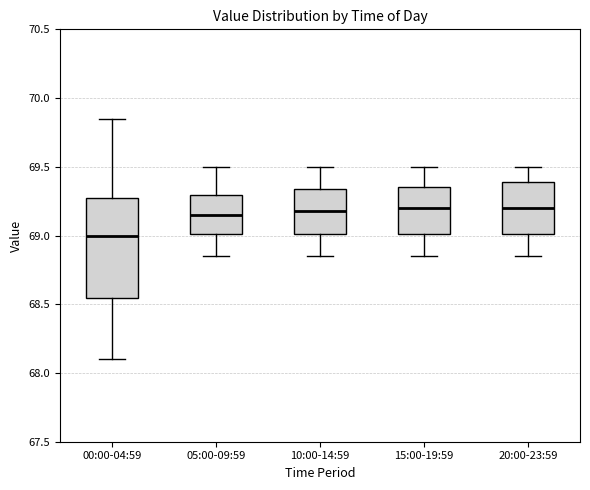

Which box has the lowest median line?

00:00-04:59